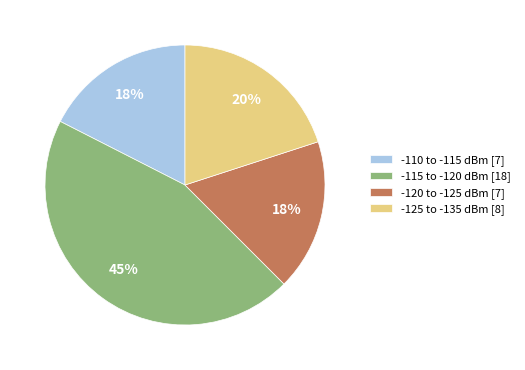

The -120 to -125 dBm [7] slice represents 25% of the pie. True or false?

False